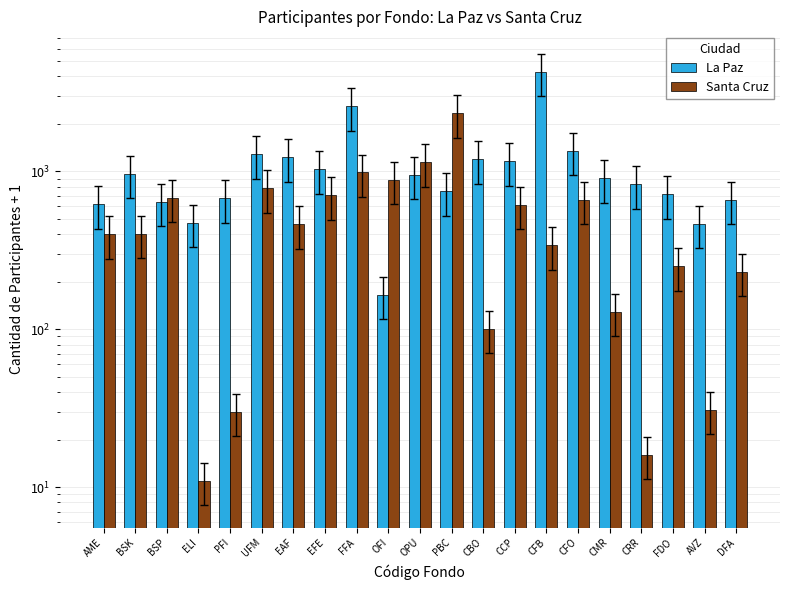

Reading left to right, extract all data points from this chart.

La Paz: AME=620	BSK=965	BSP=643	ELI=473	PFI=675	UFM=1282	EAF=1225	EFE=1029	FFA=2585	OFI=165	OPU=954	PBC=746	CBO=1190	CCP=1160	CFB=4269	CFO=1356	CMR=907	CRR=831	FDO=715	AVZ=464	DFA=662
Santa Cruz: AME=401	BSK=404	BSP=683	ELI=11	PFI=30	UFM=783	EAF=462	EFE=706	FFA=984	OFI=886	OPU=1141	PBC=2330	CBO=101	CCP=617	CFB=340	CFO=662	CMR=129	CRR=16	FDO=250	AVZ=31	DFA=232